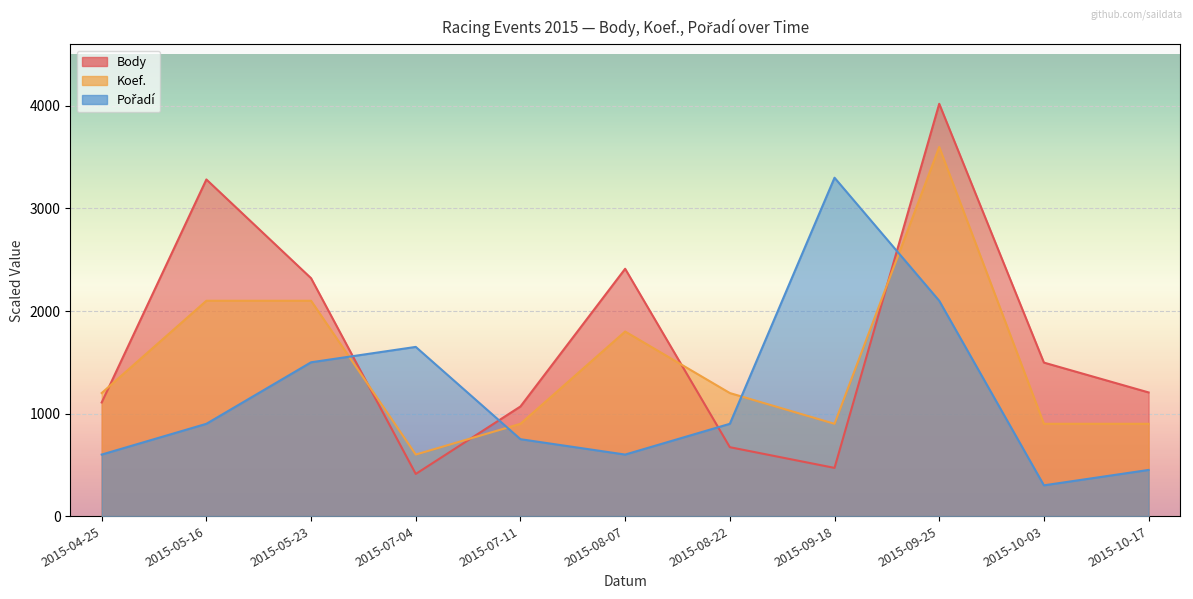

After their last crossing, which series has the higher values: Pořadí or Body?

Body